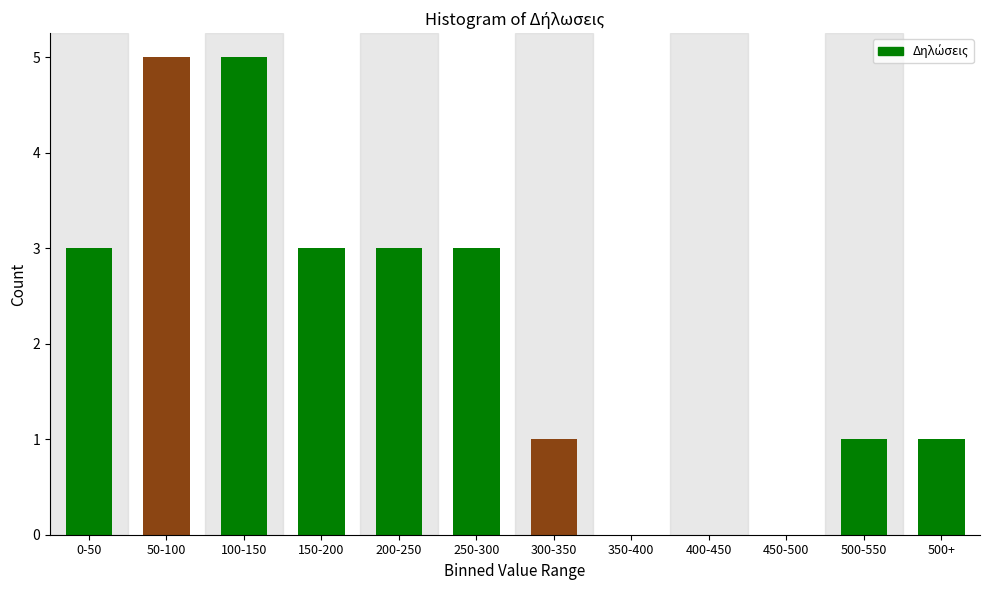

Reading right to left, transcribe all the data shown in this chart.

500+=1	500-550=1	450-500=0	400-450=0	350-400=0	300-350=1	250-300=3	200-250=3	150-200=3	100-150=5	50-100=5	0-50=3